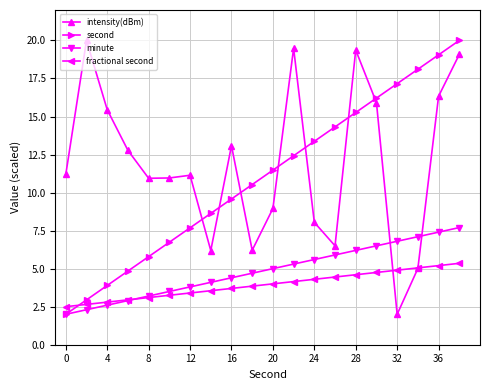

At how many categories does at least one series exceed 14?

10